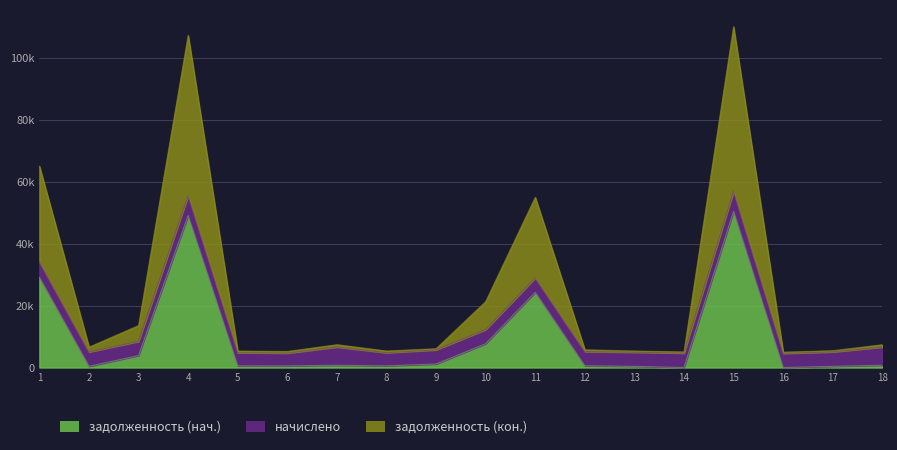

Which series has the largest range (max minus min)?

задолженность (кон.)